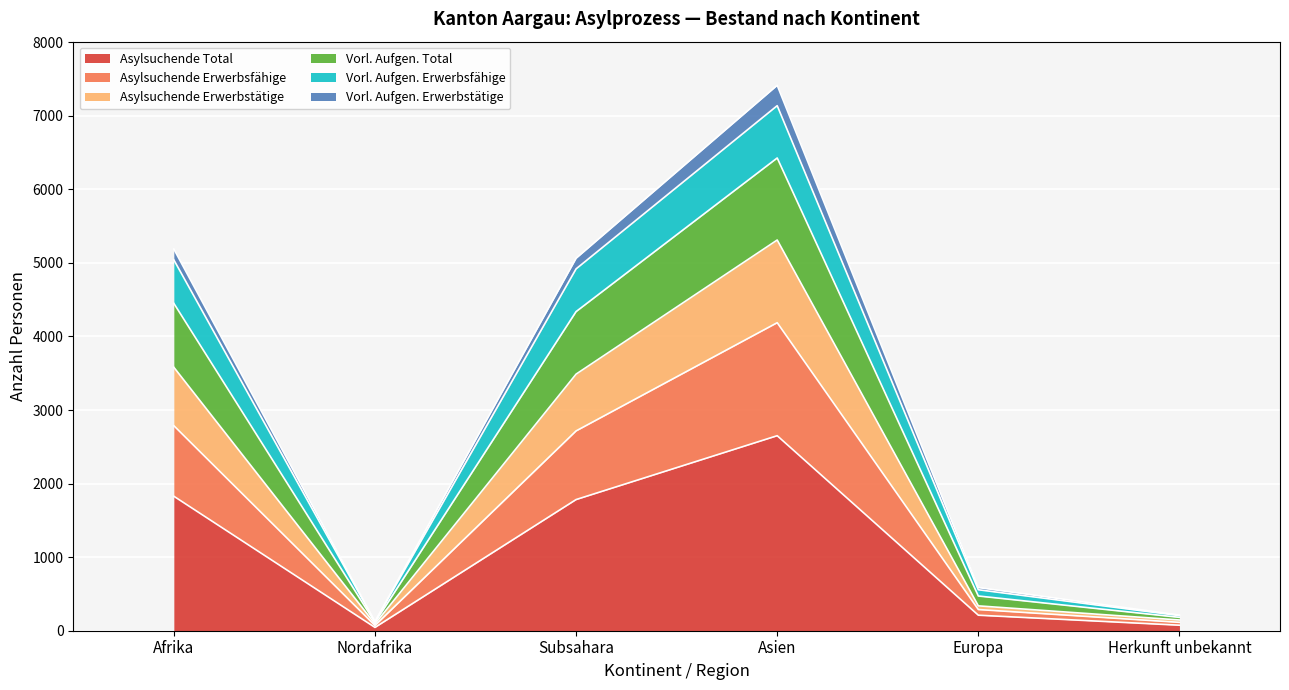

At which category is the sum across all series the highest?

Asien